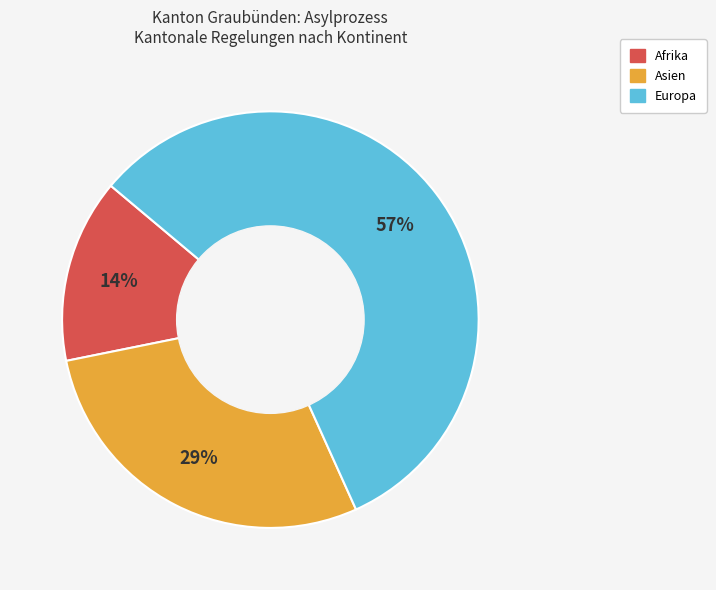

To the nearest percent, what is the difference between the largest and smallest slice percentages?

43%